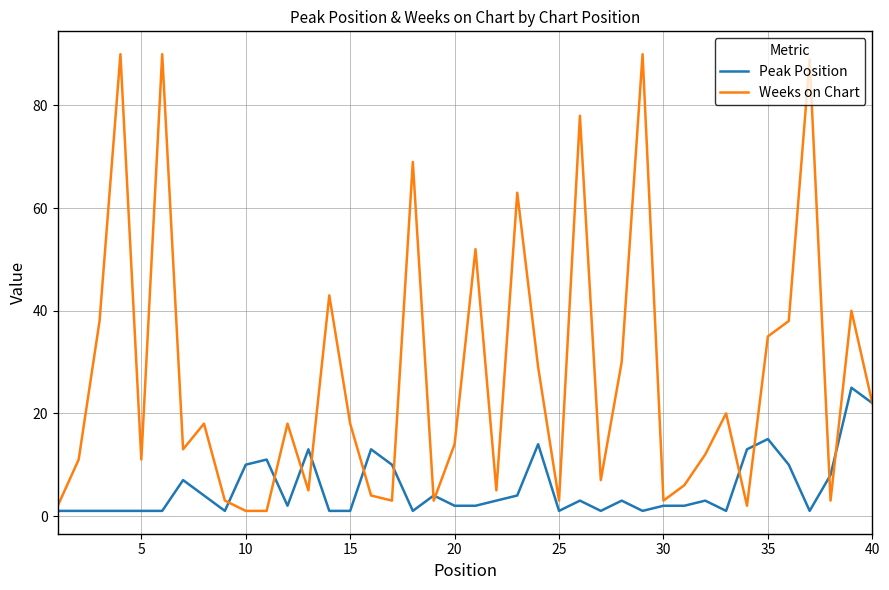

Which series has the widest spread of values?

Weeks on Chart